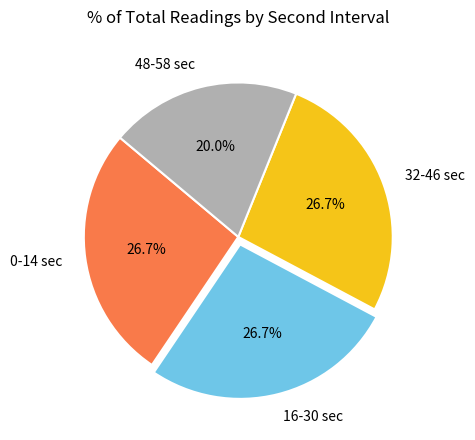

To the nearest percent, what is the average slice percentage?

25%